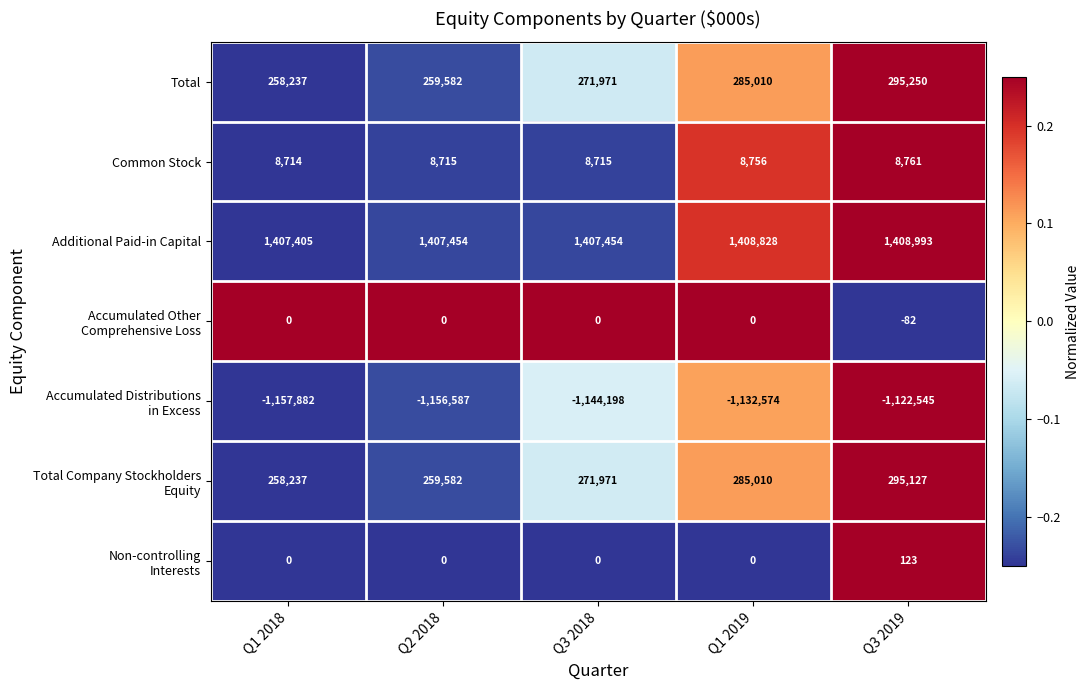

At which label is Total closest to 276743?

Q3 2018